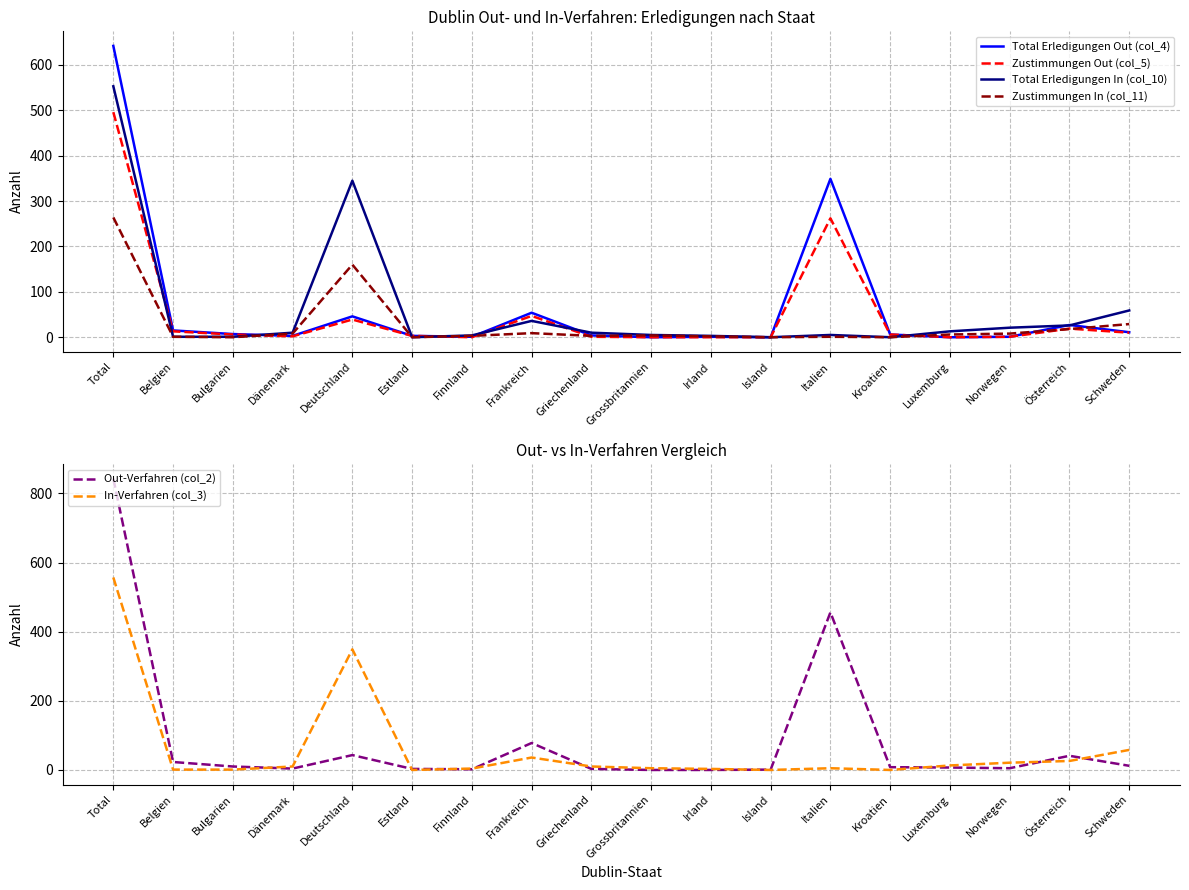

How many values in the Out-Verfahren (col_2) series are below 8?

9